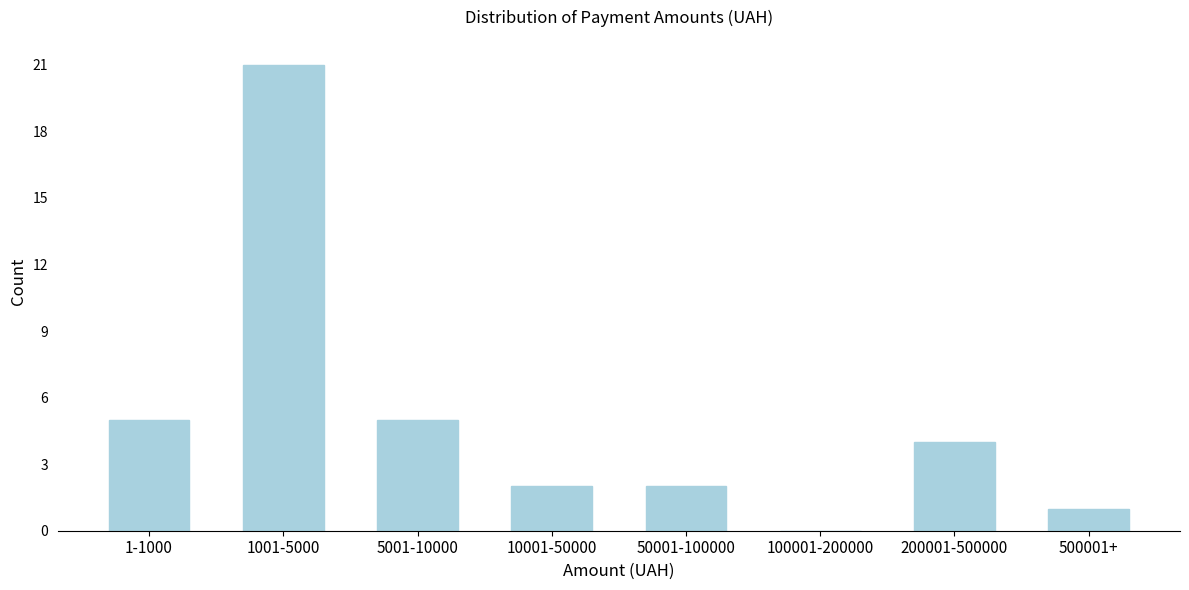

Reading left to right, transcribe all the data shown in this chart.

1-1000=5	1001-5000=21	5001-10000=5	10001-50000=2	50001-100000=2	100001-200000=0	200001-500000=4	500001+=1